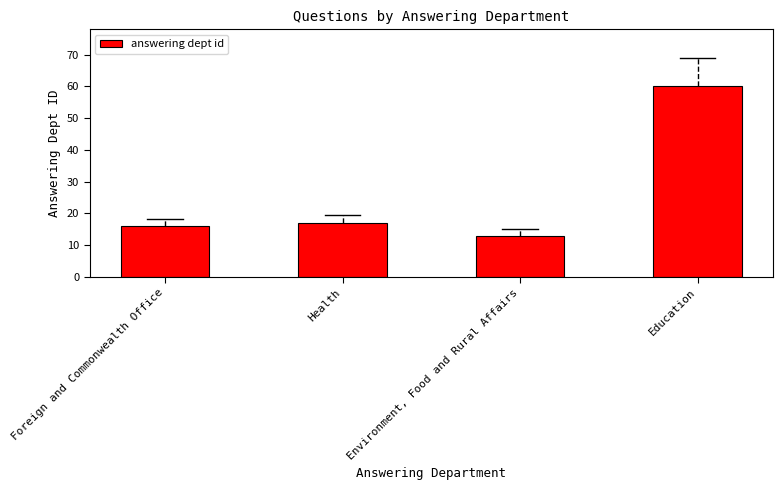

Read the value at Health.

17